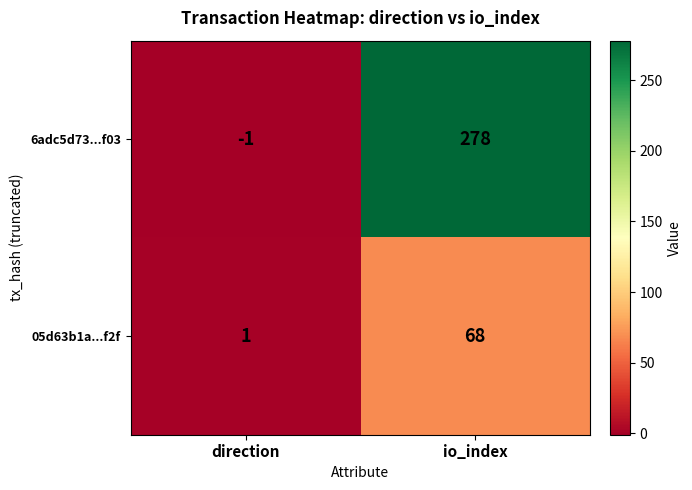

Is it true that 6adc5d73...f03 equals -1 at direction?

True